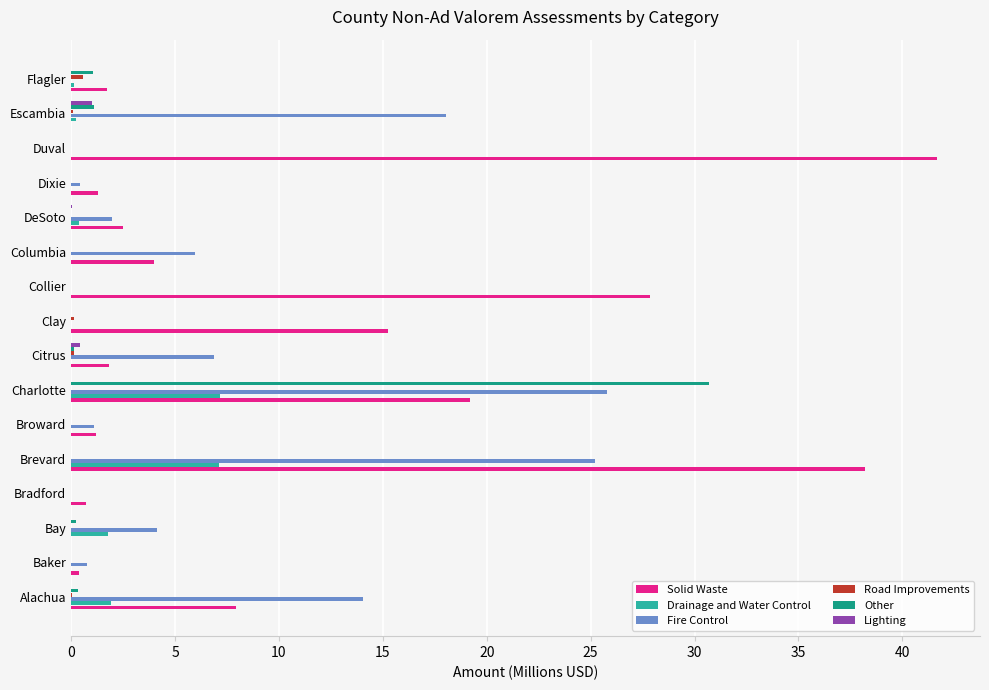

Which series has the largest total across all categories?

Solid Waste